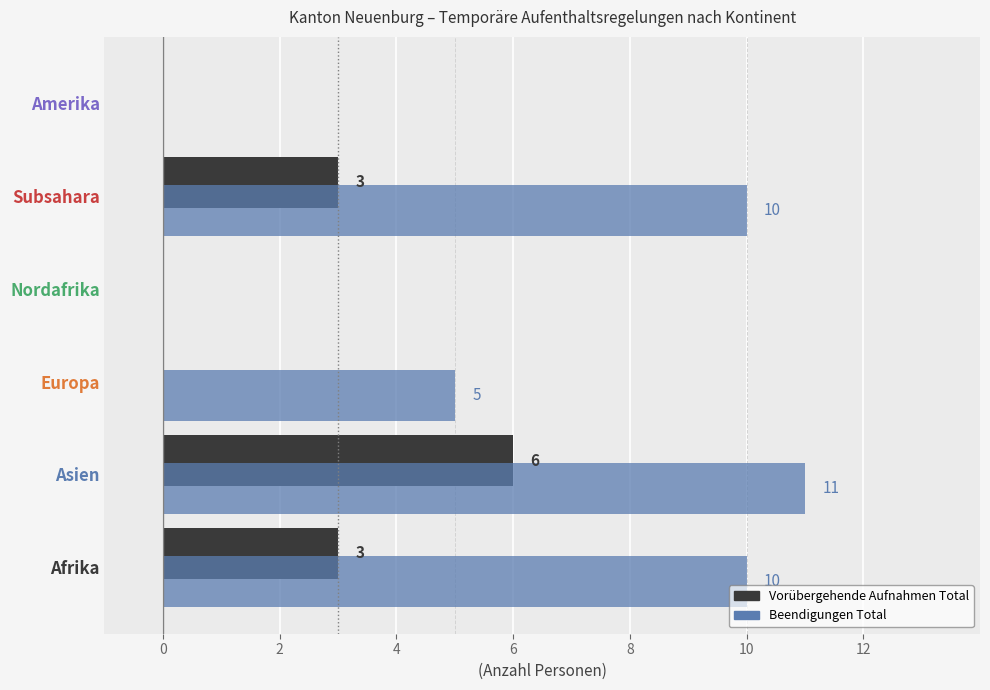

Which category has the highest value in the Vorübergehende Aufnahmen Total series?

Asien